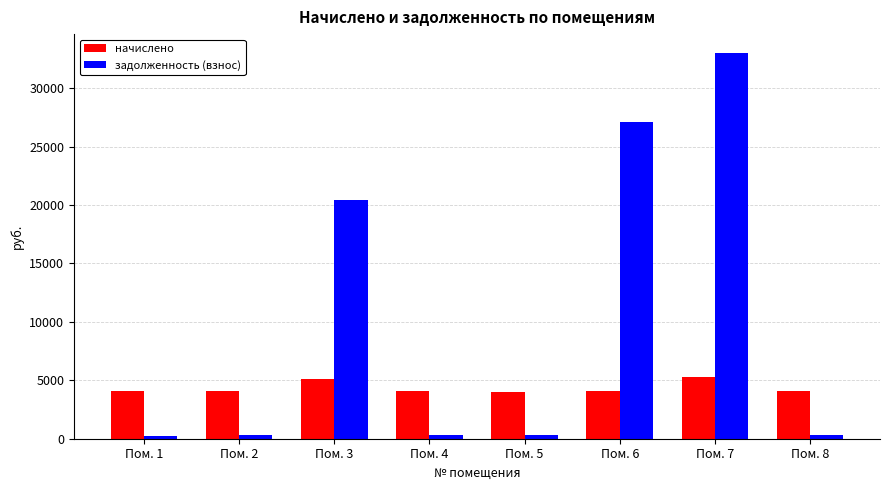

At how many categories does at least one series exceed 21903?

2